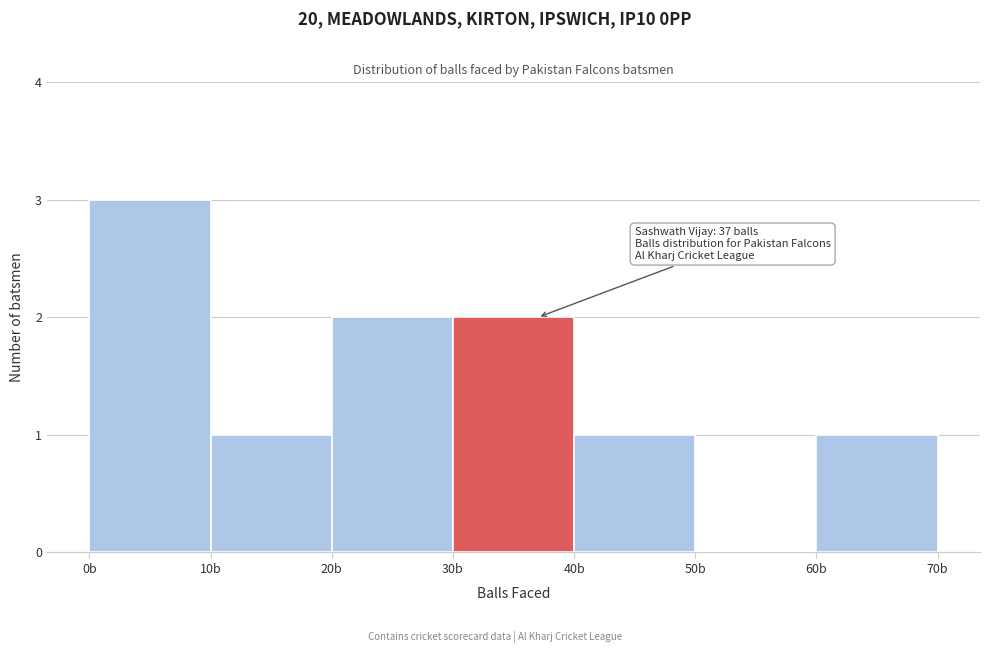

Which range on the x-axis has the tallest bar?

0 to 10